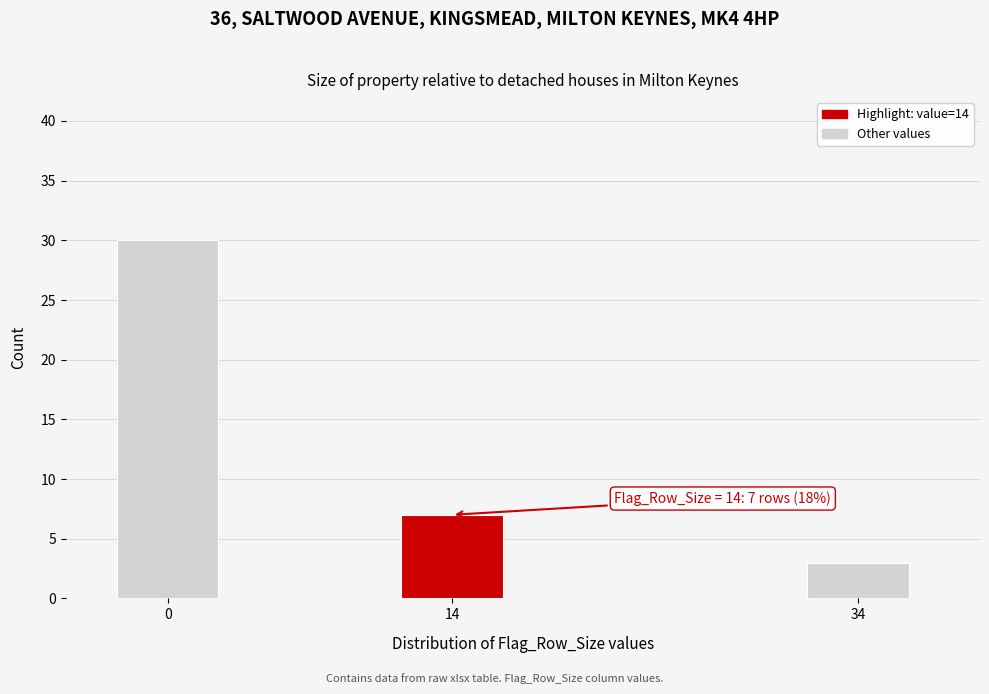

Reading right to left, list all the values displayed in this chart.

3	7	30